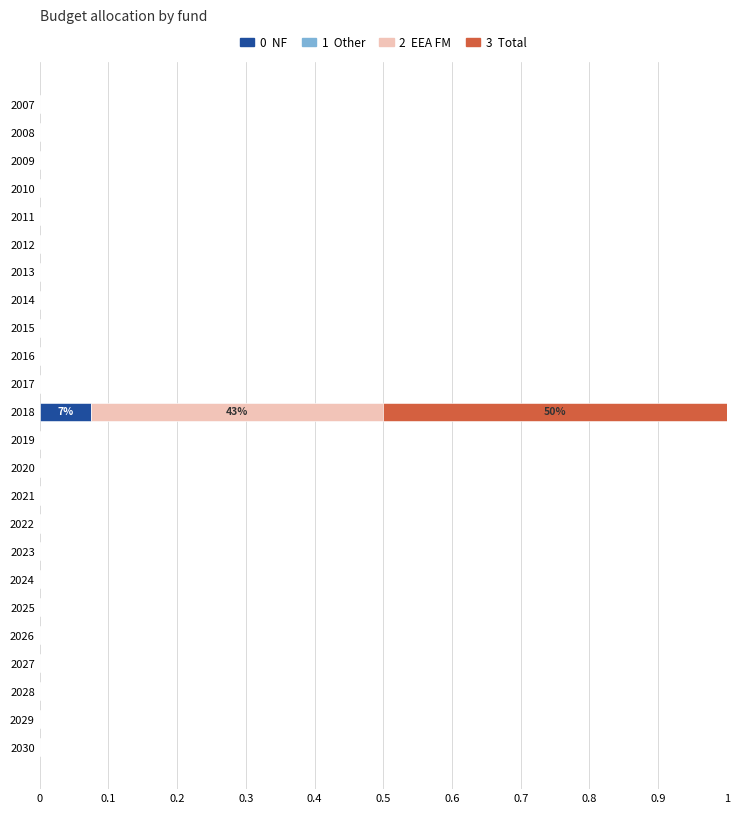

At which category is the sum across all series the highest?

2018